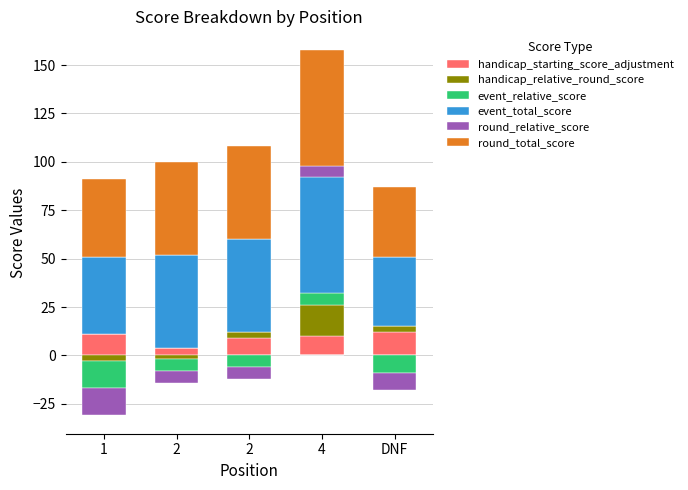

What is the difference between the second highest and second lowest values in the event_total_score series?

8